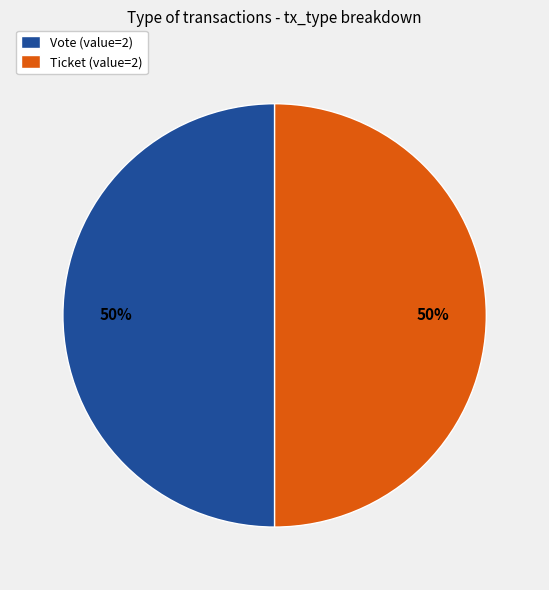

To the nearest percent, what portion does Ticket (value=2) represent?

50%